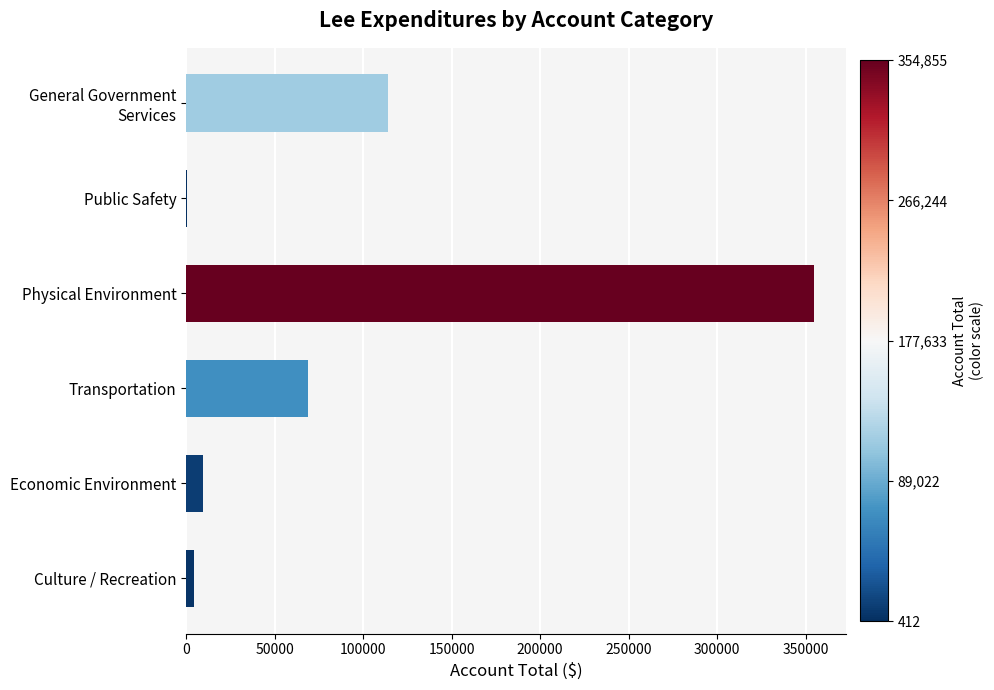

What is the sum of all values?

552269